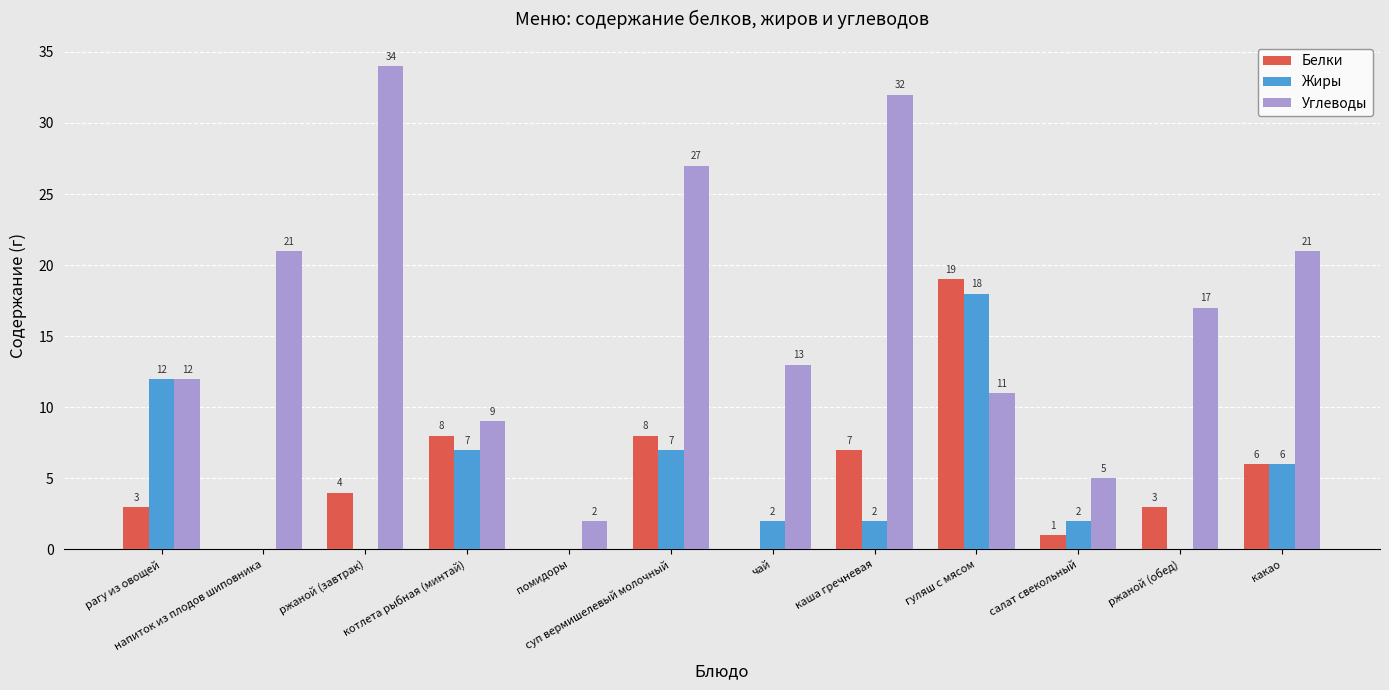

At which label is Углеводы closest to 18?

ржаной (обед)